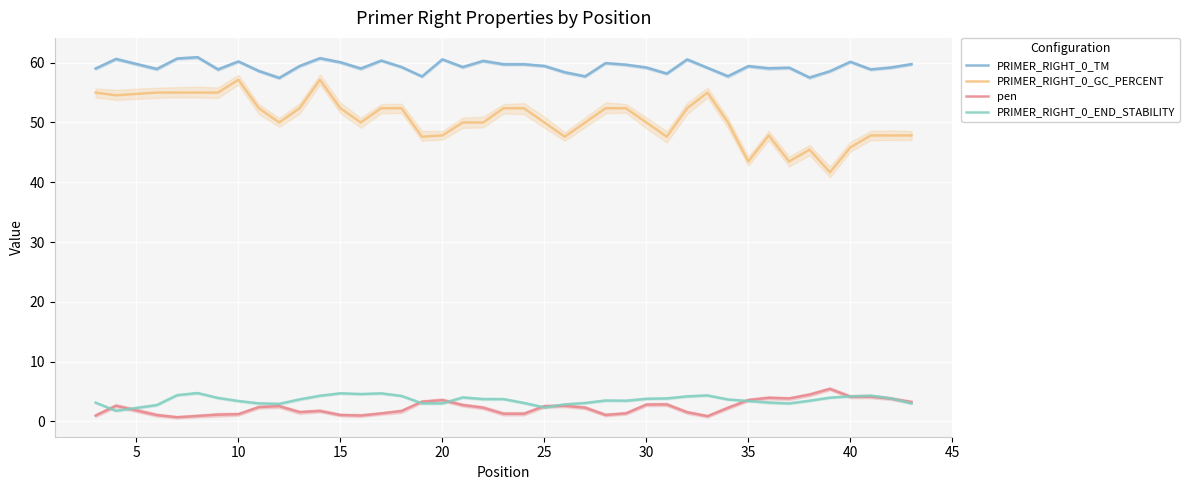

Rank the series by their maximum value, from lowest to highest.

PRIMER_RIGHT_0_END_STABILITY, pen, PRIMER_RIGHT_0_GC_PERCENT, PRIMER_RIGHT_0_TM